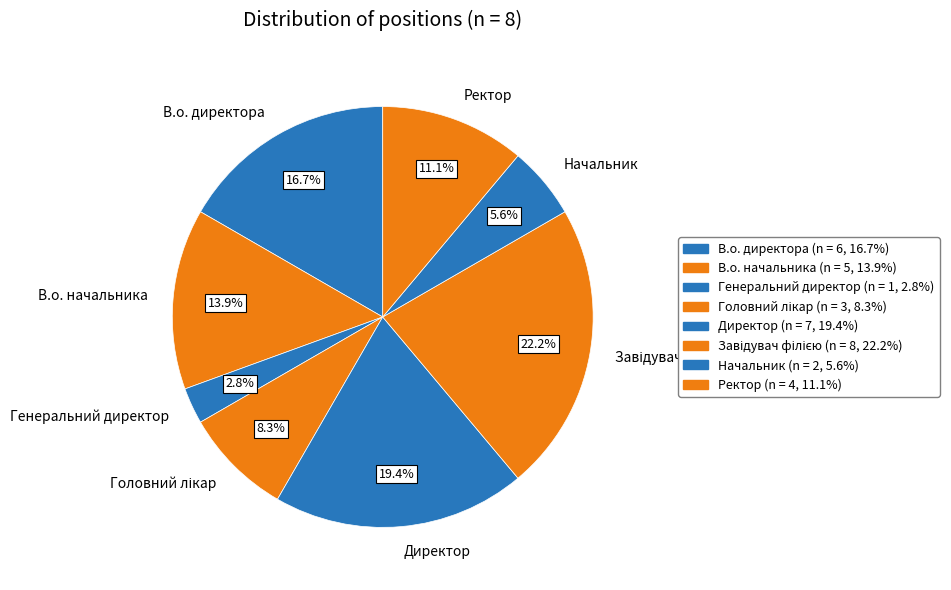

True or false: В.о. директора accounts for 17% of the total.

True